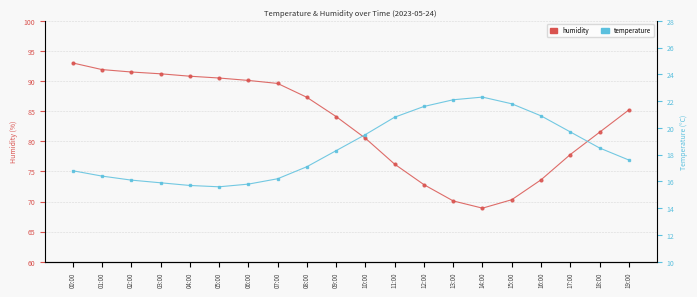

Where is the first local minimum for humidity?

14:00